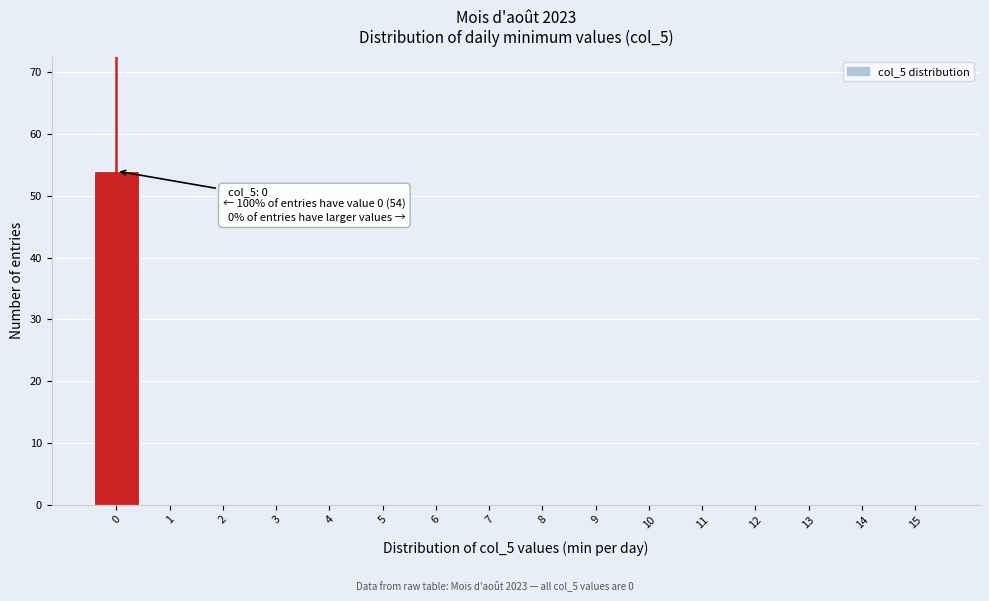

Over which range of the x-axis is the bar tallest?

-0.5 to 0.5